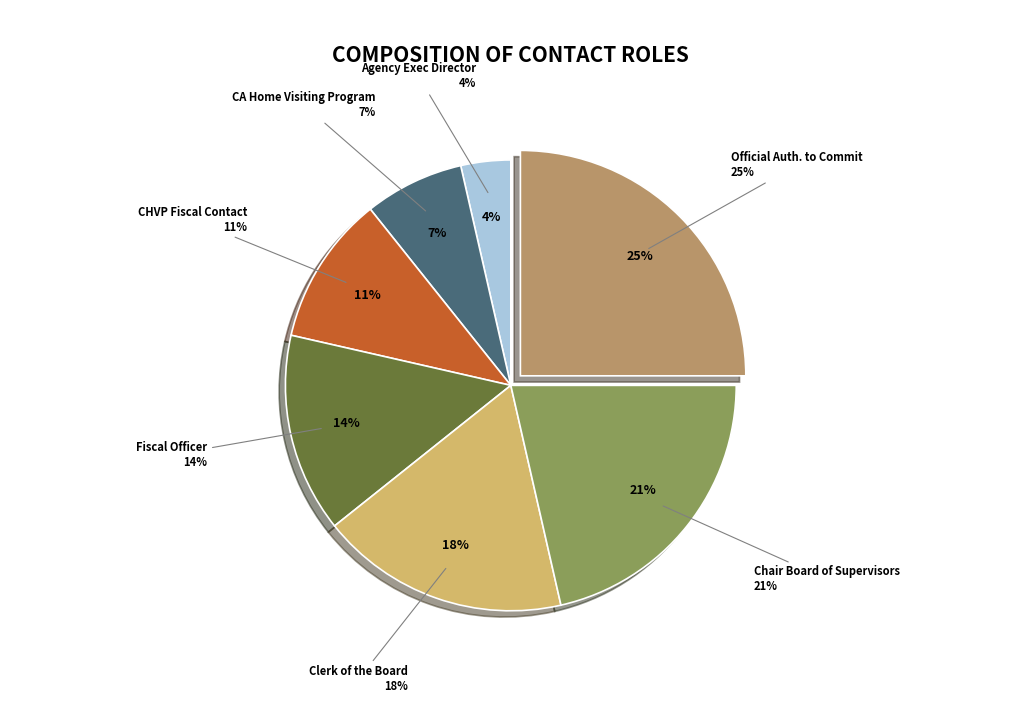

Which category has the biggest portion of the pie?

OFFICIAL AUTHORIZED TO COMMIT AGENCY